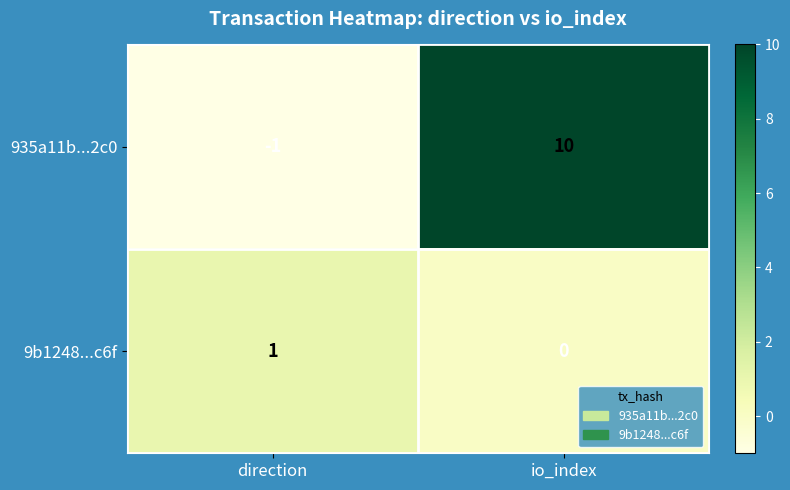

Rank the series at io_index from highest to lowest value.

935a11b...2c0, 9b1248...c6f